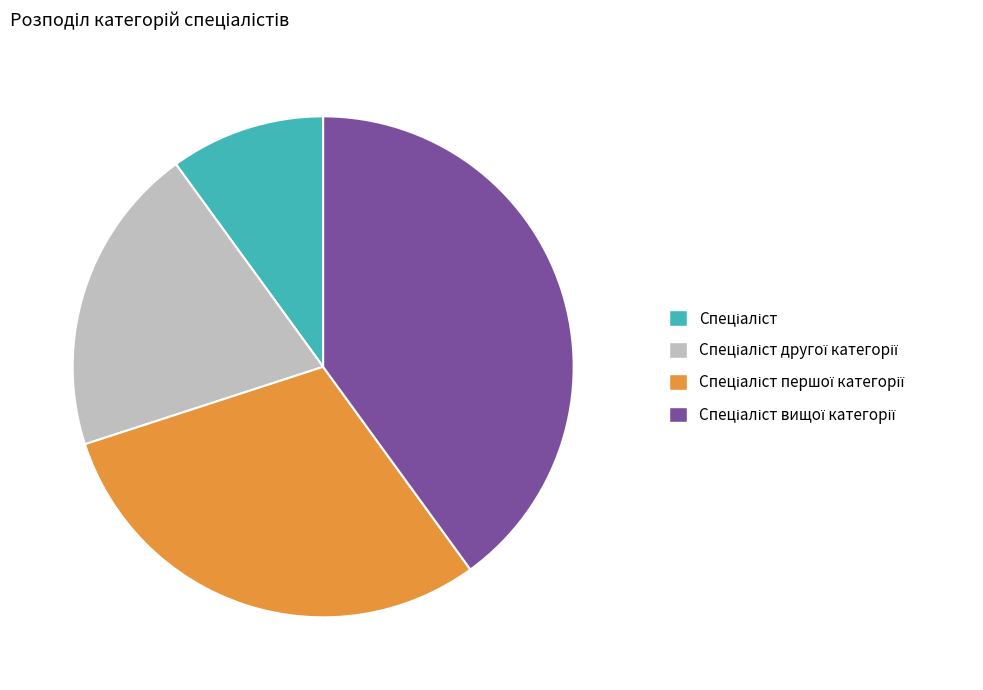

Is there a majority slice in this chart?

No